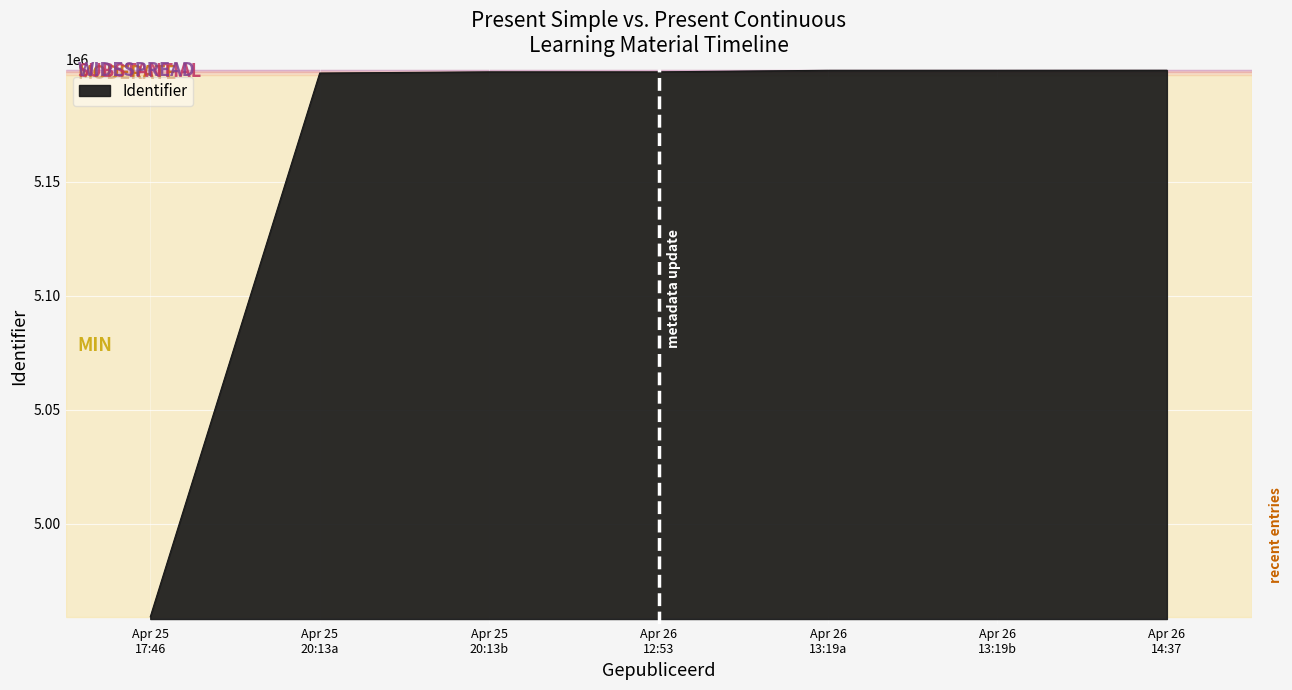

What is the sum of all values?

36149817